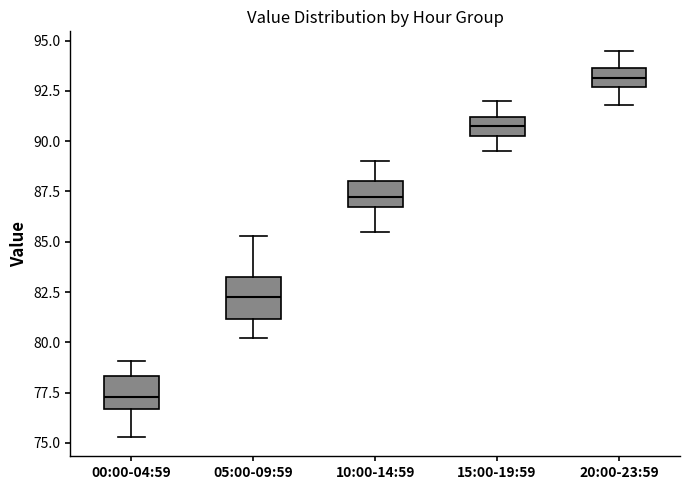

Reading left to right, transcribe this box plot: for each box, give where its median line is, the range the box spans, and where its two whiskers end, as read against the y-axis. The values are not printed on the chart, so give them approximately, as read against the axis.

00:00-04:59: median 77.5, box 76.5 to 78.5, whiskers 75.5 to 79.0
05:00-09:59: median 82.5, box 81.0 to 83.5, whiskers 80.0 to 85.5
10:00-14:59: median 87.5, box 86.5 to 88.0, whiskers 85.5 to 89.0
15:00-19:59: median 91.0 (inside the box), box 90.5 to 91.0, whiskers 89.5 to 92.0
20:00-23:59: median 93.0, box 92.5 to 93.5, whiskers 92.0 to 94.5